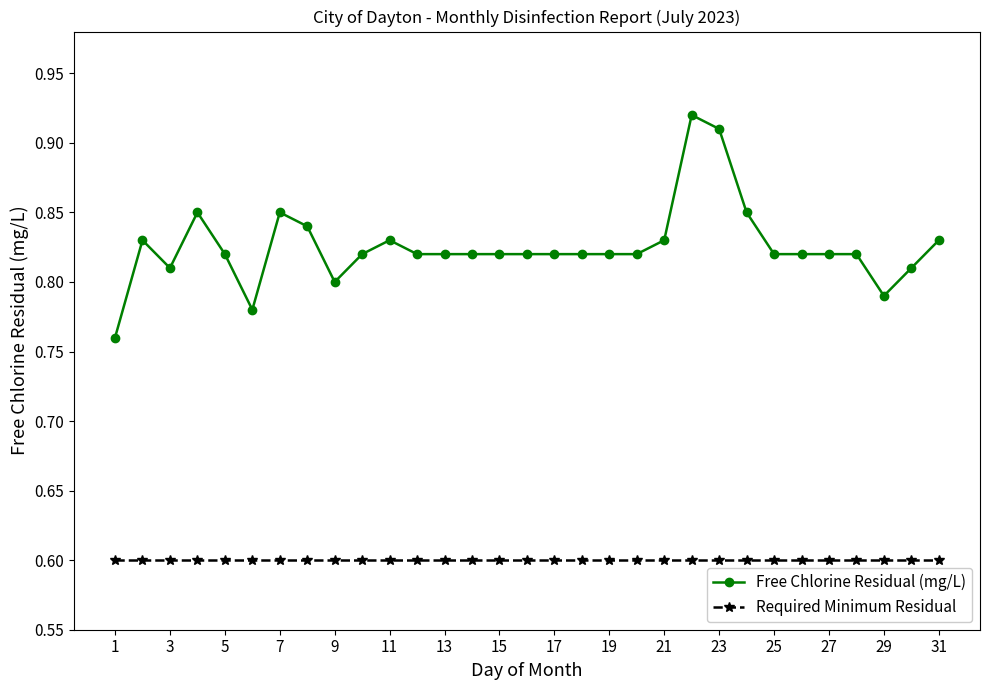

What is the value of the Required Minimum Residual point at the 1st from the left?

0.6